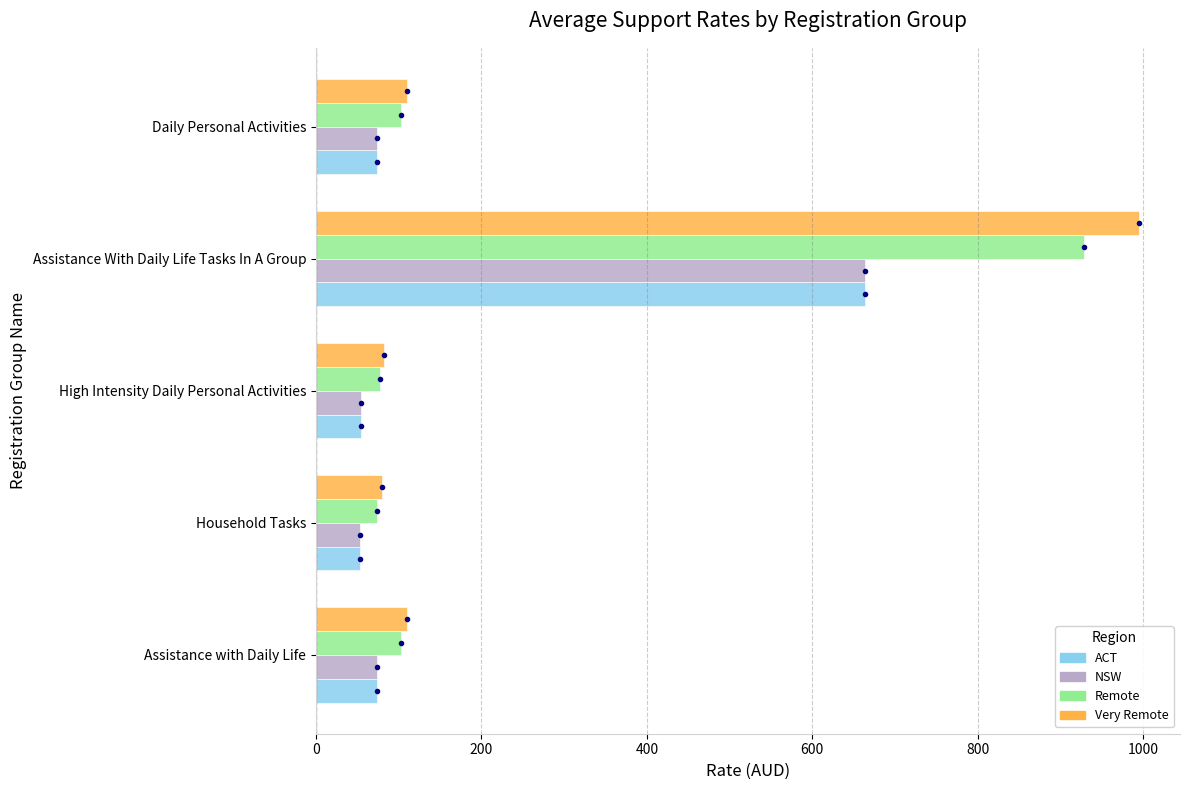

What is the difference between the maximum and minimum values in the Very Remote series?

915.0